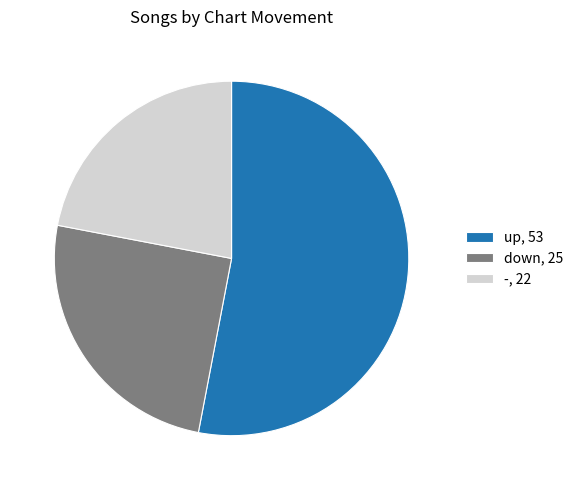

Count the number of slices in the pie.

3